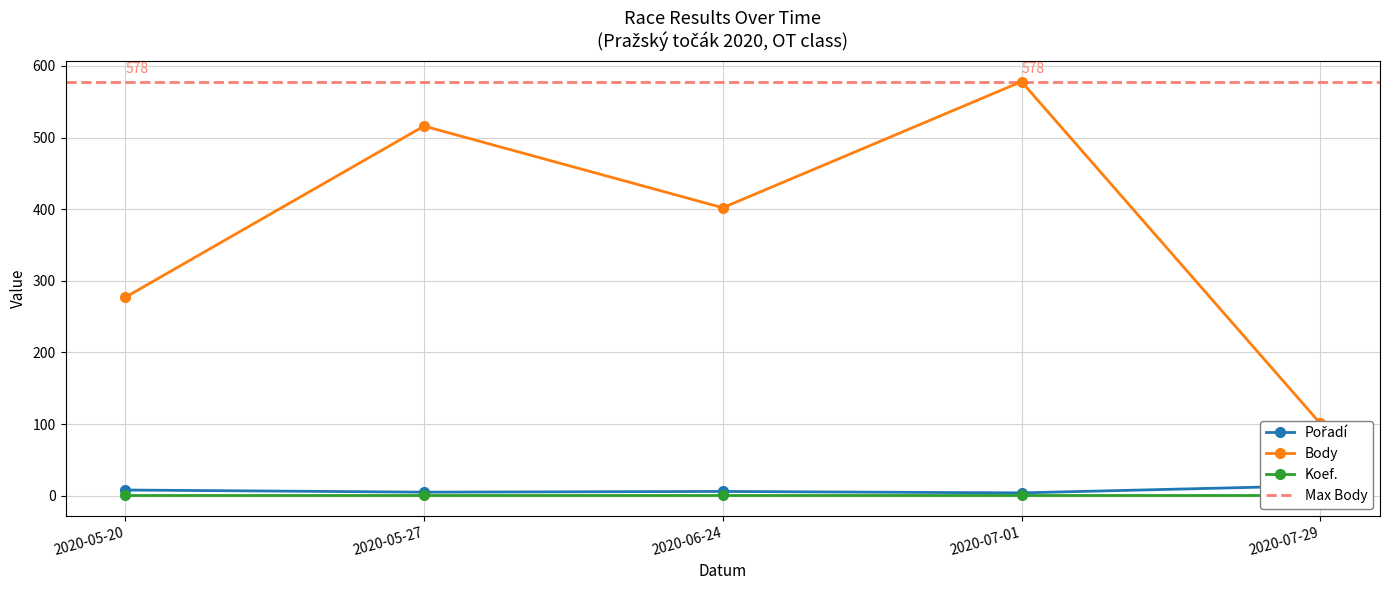

Where is Pořadí nearest to the value 9?

2020-05-20